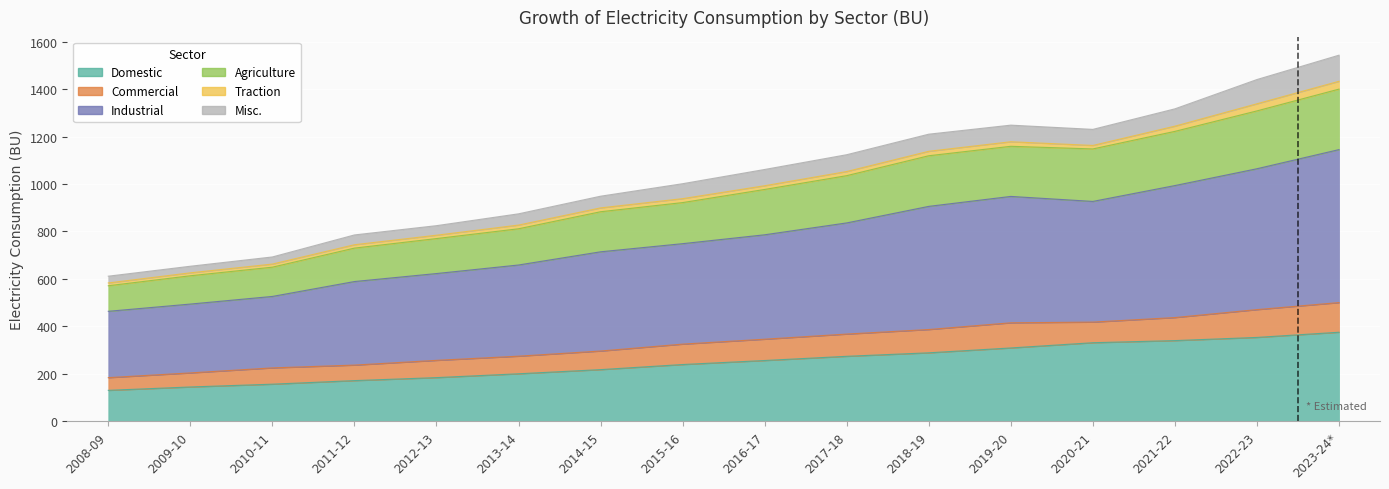

In Agriculture, how many points are lower than both neighbors (excluding endpoints)?

1